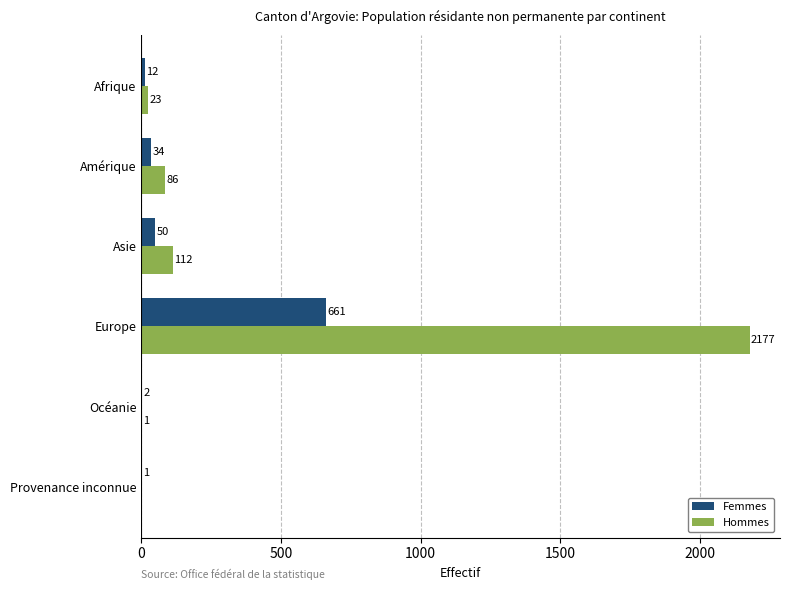

What is the maximum value for Hommes?

2177